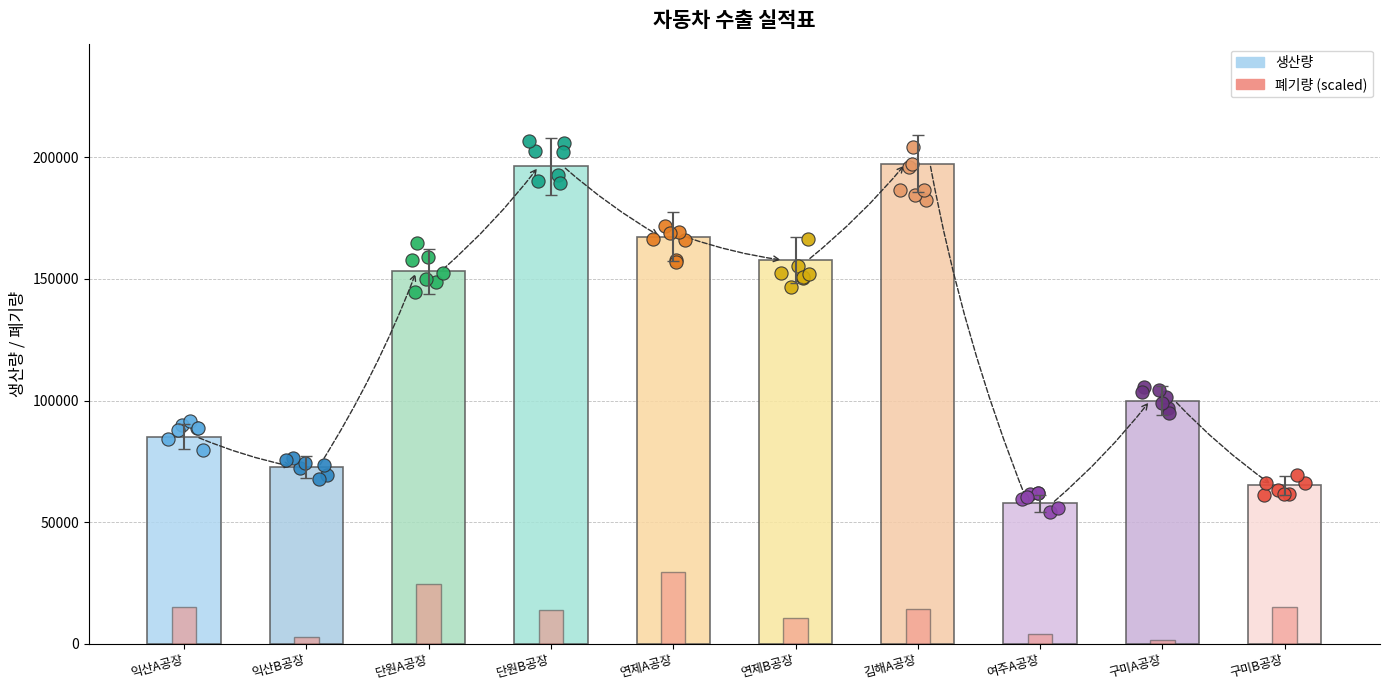

At how many categories does at least one series exceed 127657?

5